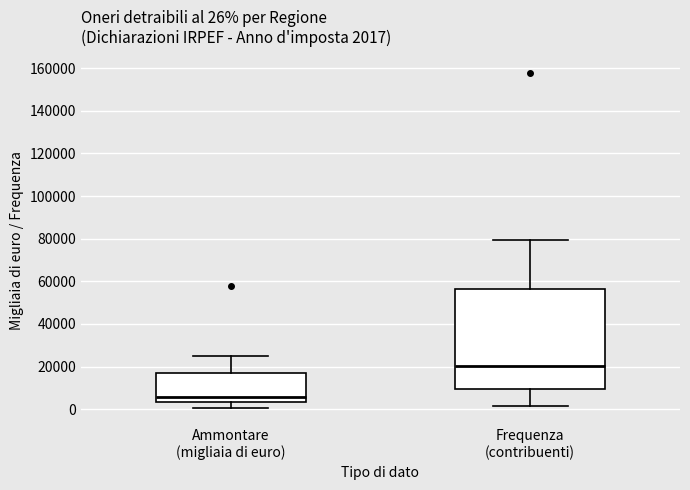

Which box's median line is the lowest?

Ammontare (migliaia di euro)